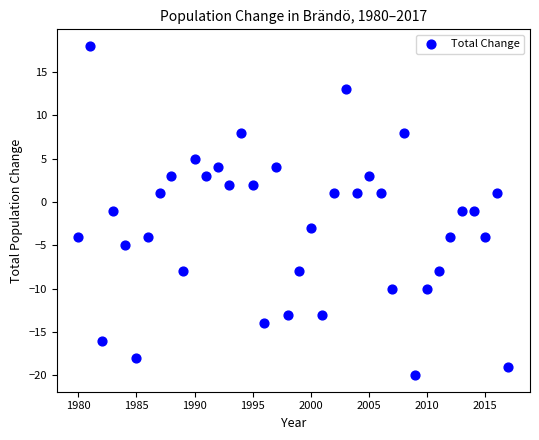

What is the range of Y values (max minus min)?

38